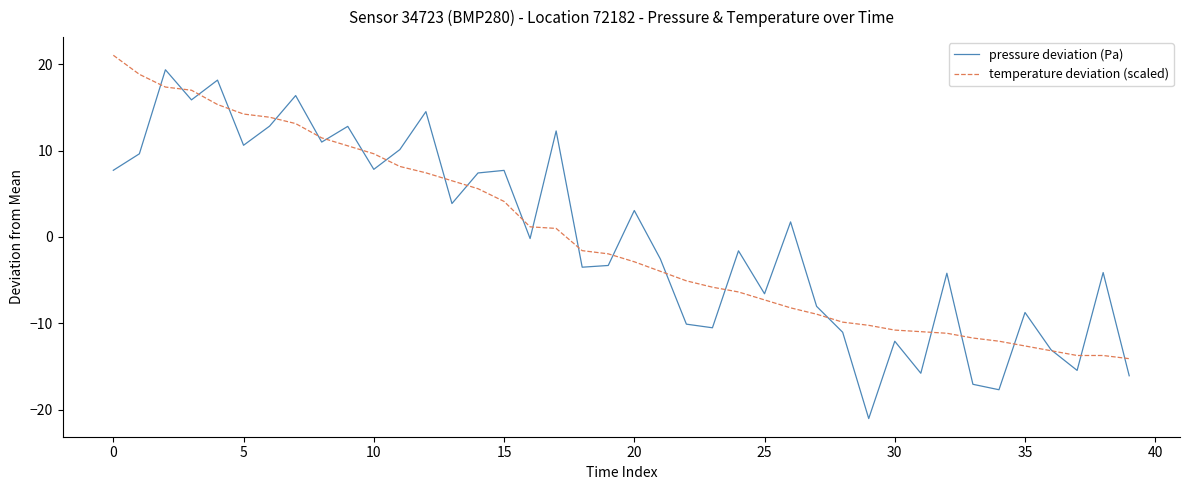

What is the lowest value of the pressure deviation (Pa) series?

-21.0